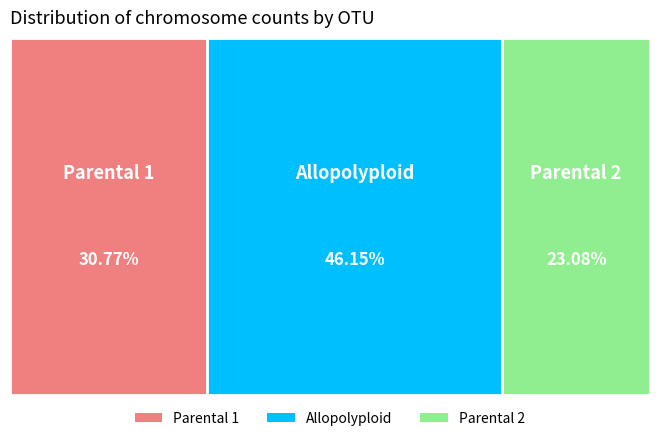

How much of the chart is everything except Parental 2?

76.9%